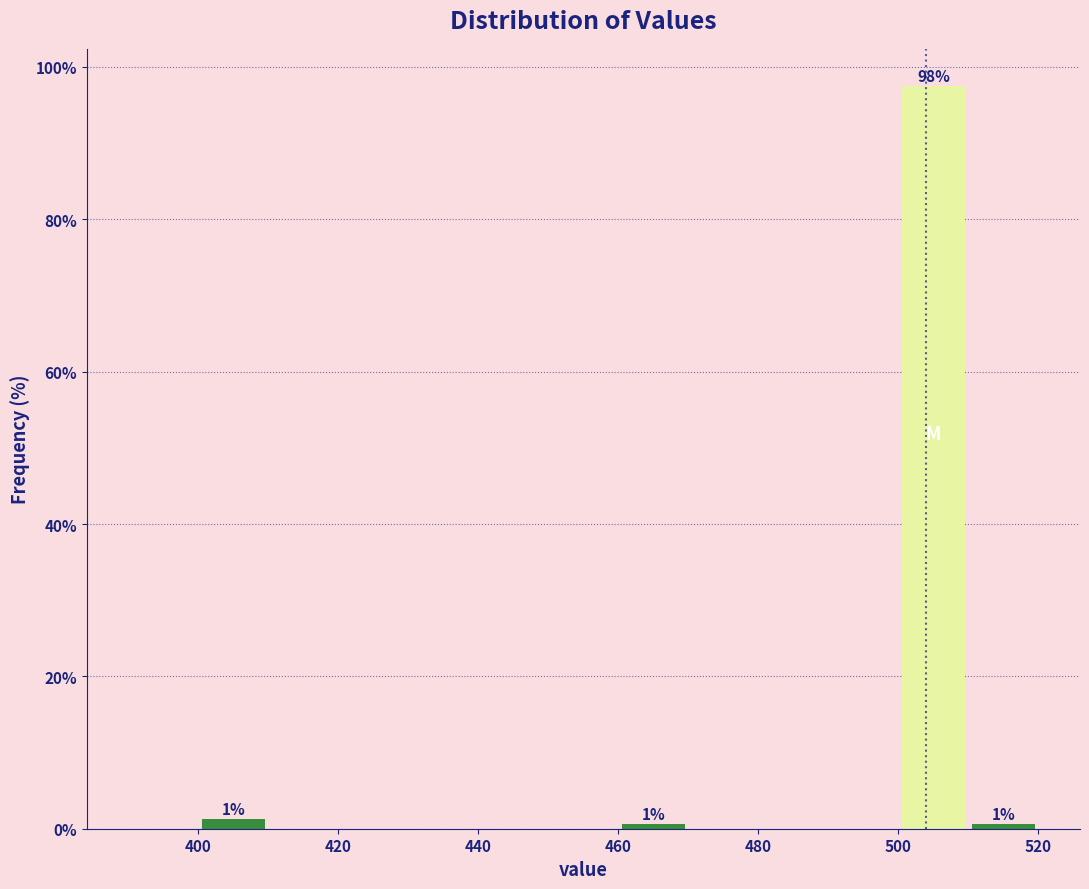

Over which range of the x-axis is the bar tallest?

500 to 510